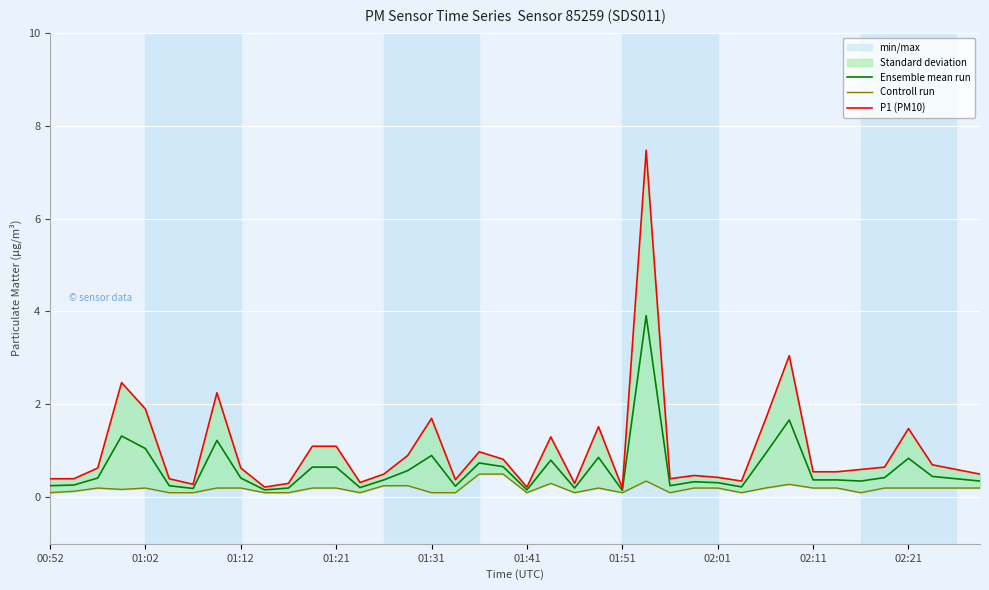

What is the average value of the Controll run series?

0.2